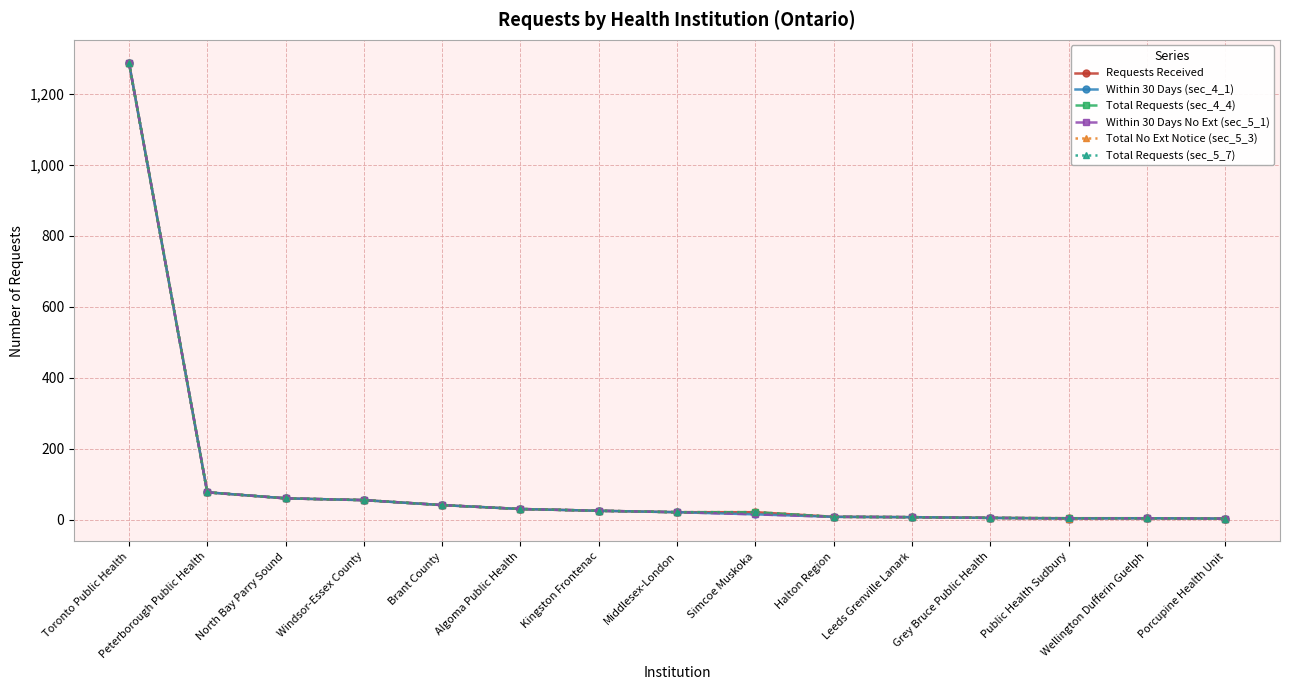

True or false: Requests Received and Within 30 Days No Ext (sec_5_1) cross at least once.

False